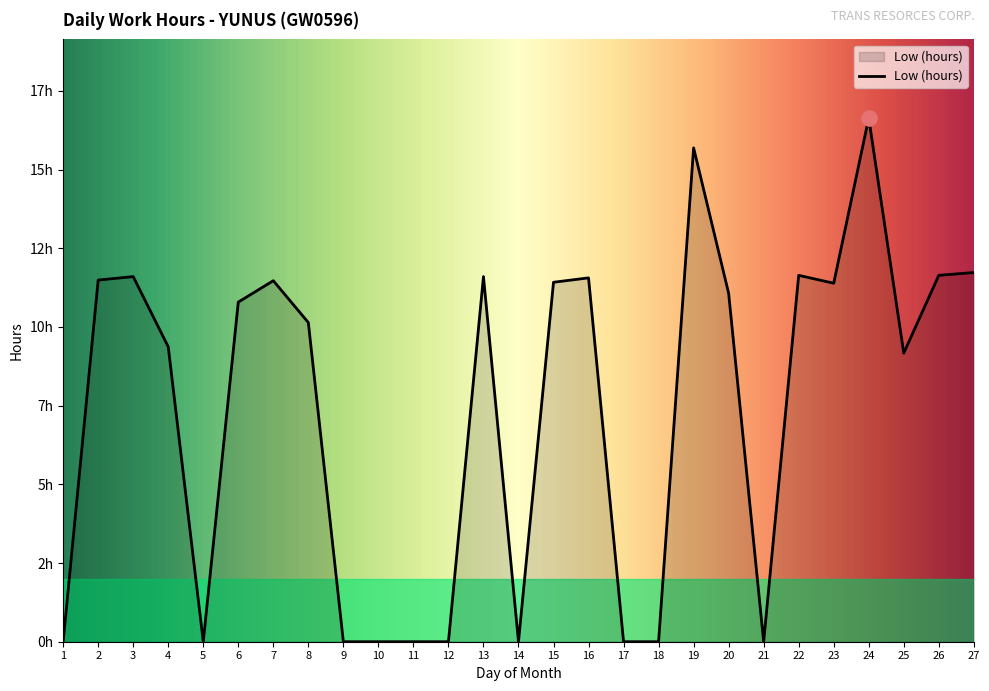

Between 16 and 15, which is larger?

16